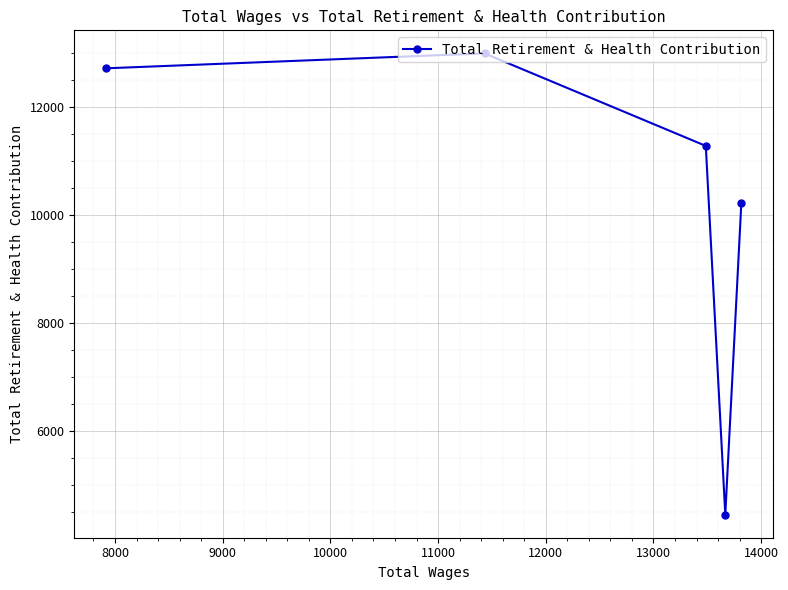

How many categories are shown in the chart?

5